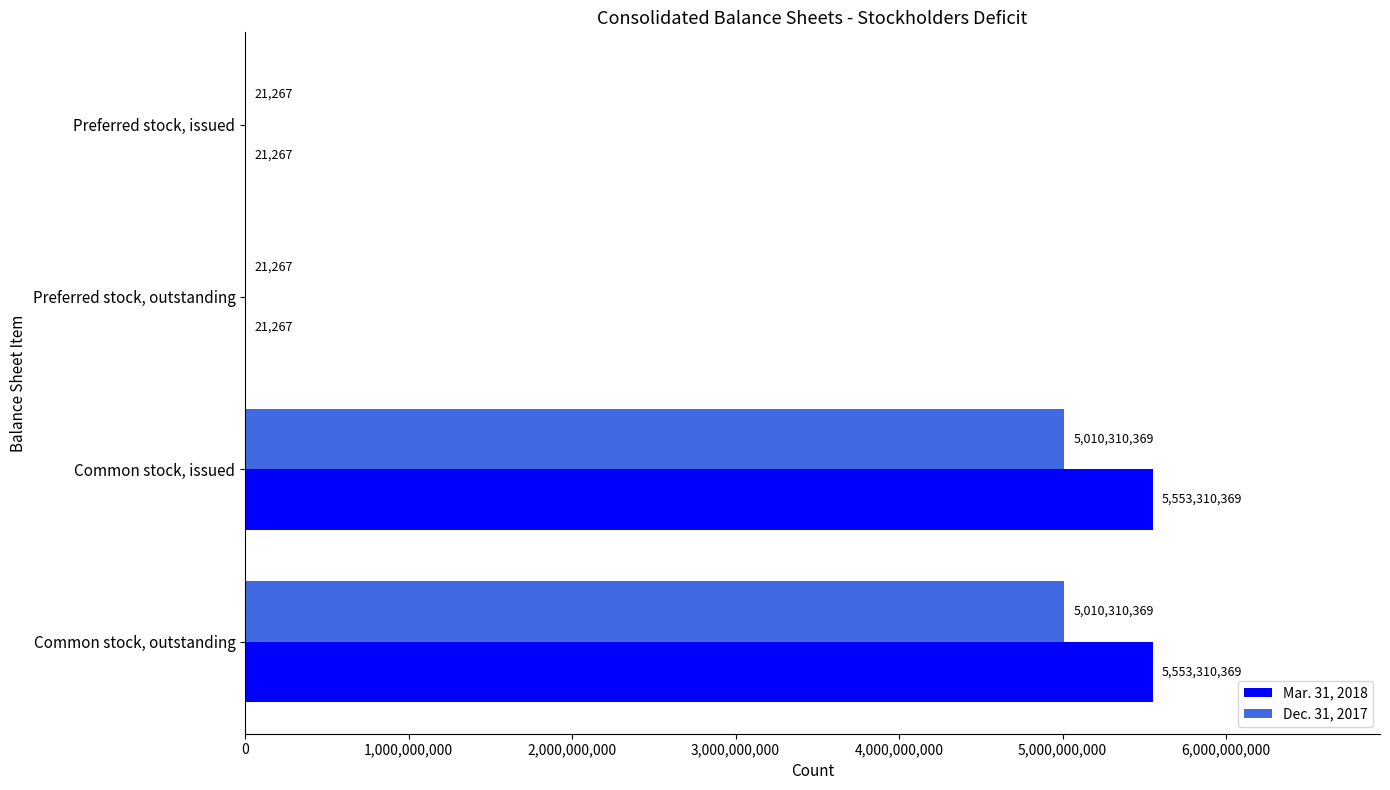

Which series has the largest total across all categories?

Mar. 31, 2018